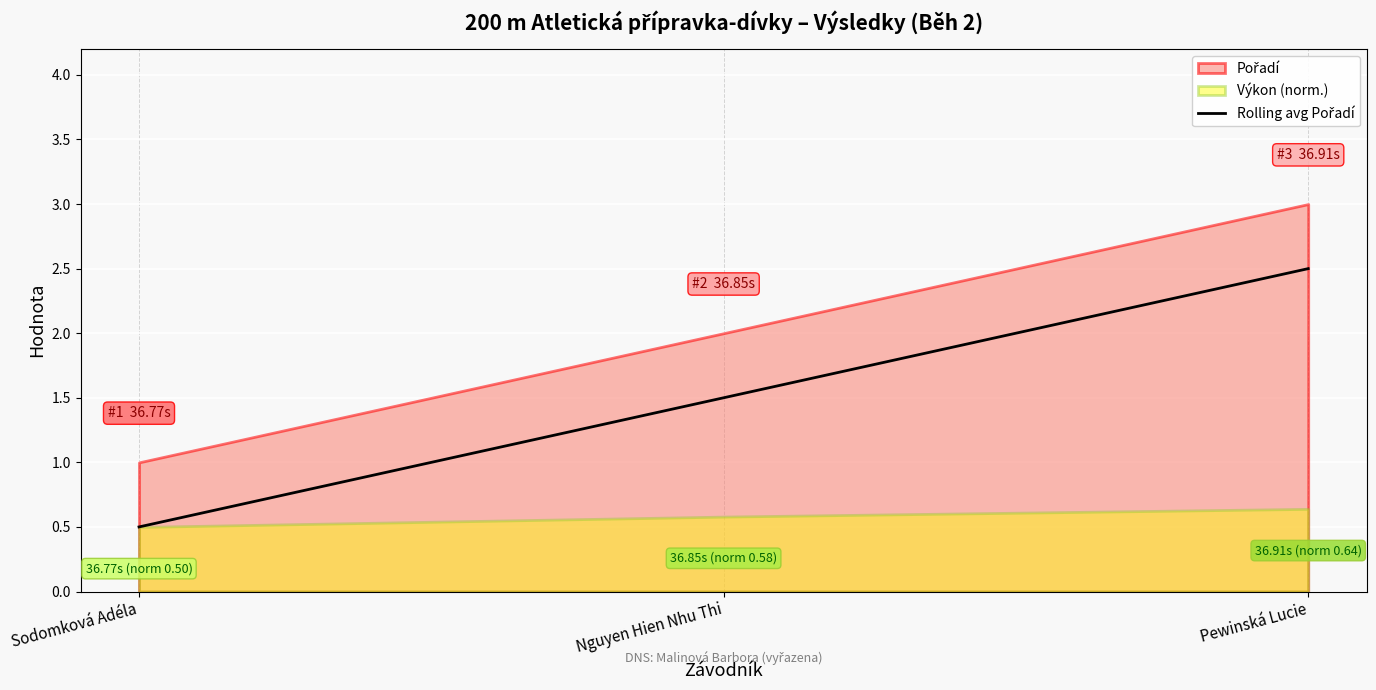

Rank the categories by value from highest to lowest.

Pewinská Lucie, Nguyen Hien Nhu Thi, Sodomková Adéla